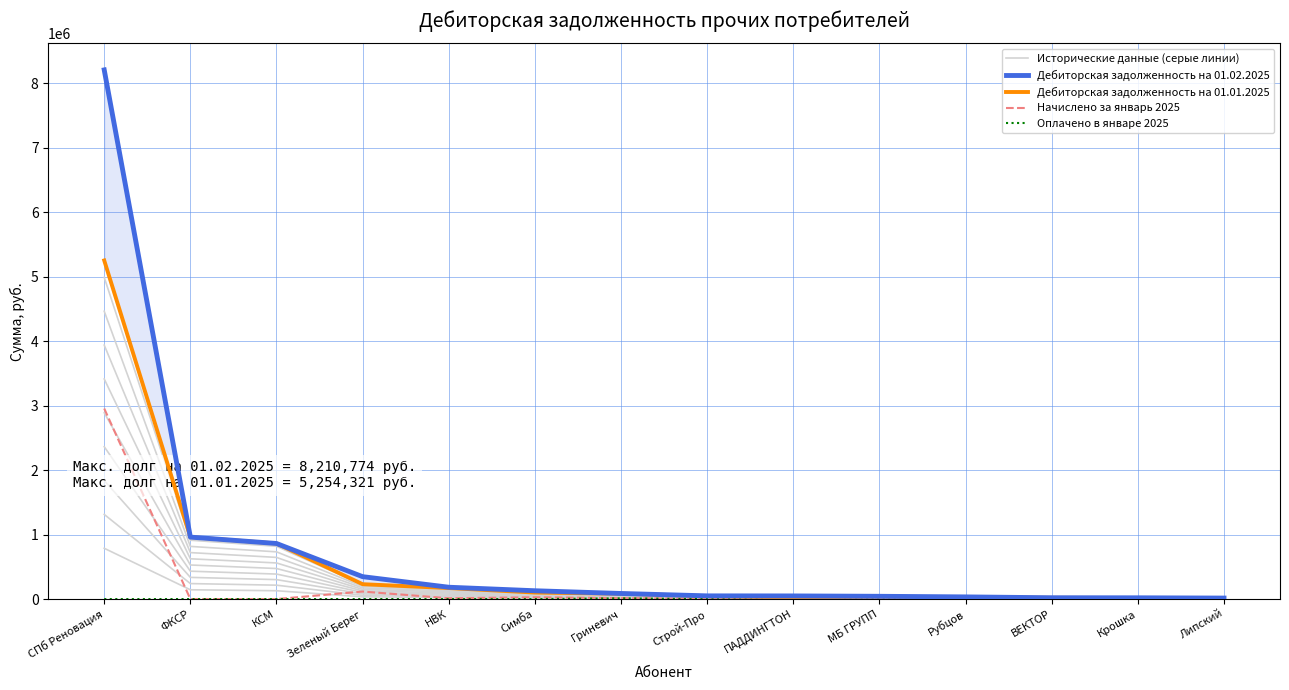

Reading left to right, what are all the values shown in this chart?

Исторические данные (серые линии): 4991605.2	913349.3	819149.3	219176.0	162515.2	96126.3	79546.7	43550.7	23825.4	35945.5	23800.9	18512.1	15145.8	10506.9
Дебиторская задолженность на 01.02.2025: 8210773.7	961420.3	862262.4	347555.3	183610.3	129032.6	86638.5	49669.2	48639.4	43010.0	33627.3	20372.2	19521.2	15417.6
Дебиторская задолженность на 01.01.2025: 5254321.2	961420.3	862262.4	230711.5	171068.6	101185.6	83733.4	45842.9	25079.3	37837.4	25053.5	19486.5	15942.9	11059.9
Начислено за январь 2025: 2956452.5	0.0	0.0	116843.8	12541.8	27847.0	14384.0	3826.3	23560.1	5172.6	8573.7	7688.0	15305.2	4357.7
Оплачено в январе 2025: 0.0	0.0	0.0	0.0	0.0	0.0	11478.9	0.0	0.0	0.0	0.0	6802.3	11726.9	0.0